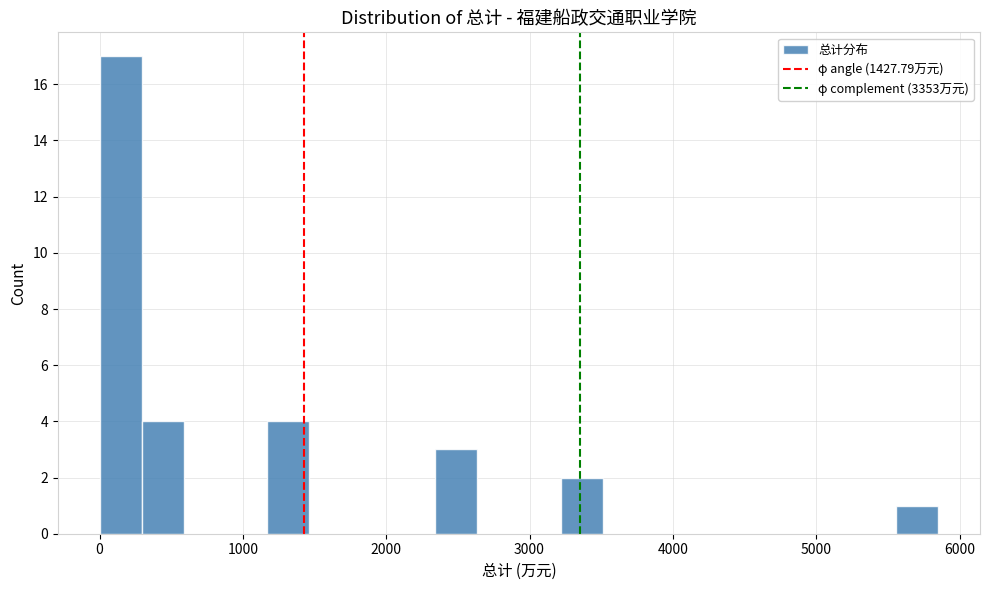

Read against the x-axis, roughly where is the centre of the tallest bar?

100